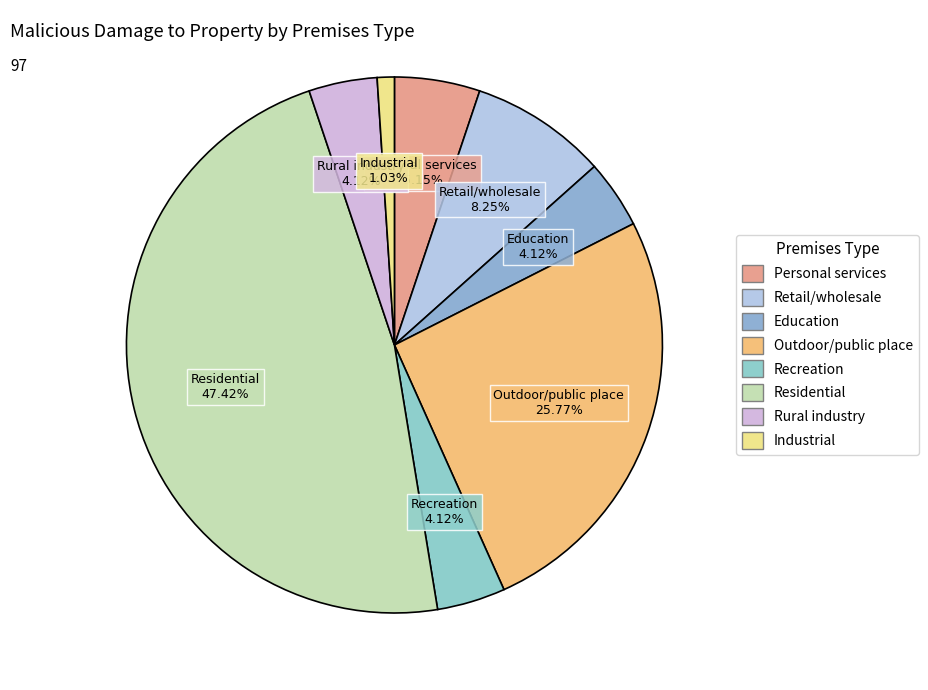

How many slices are in this pie chart?

8